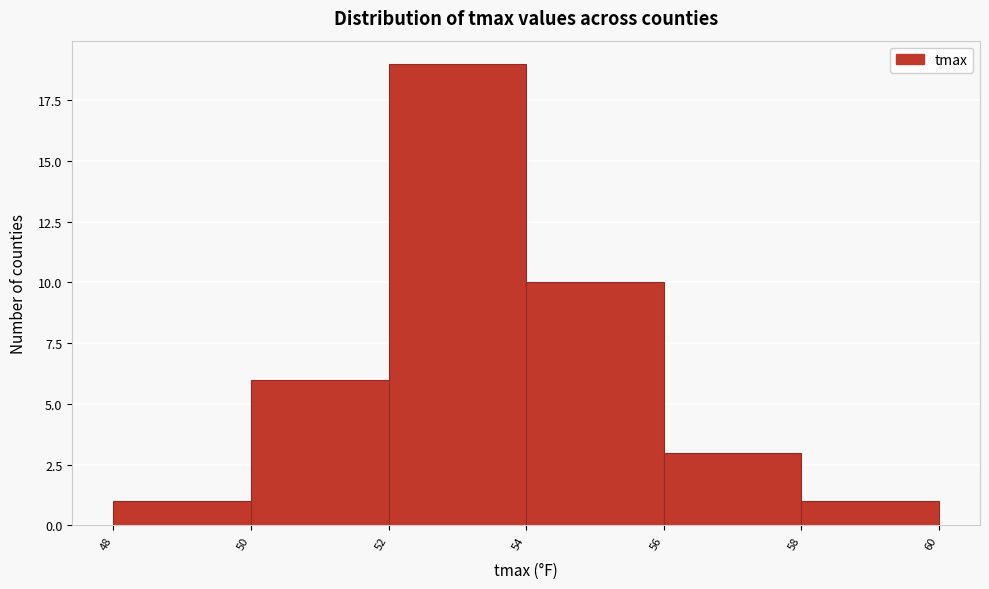

How tall is the bar that spans 52 to 54 on the x-axis? The values are not printed on the chart, so give them approximately, as read against the axis.

19